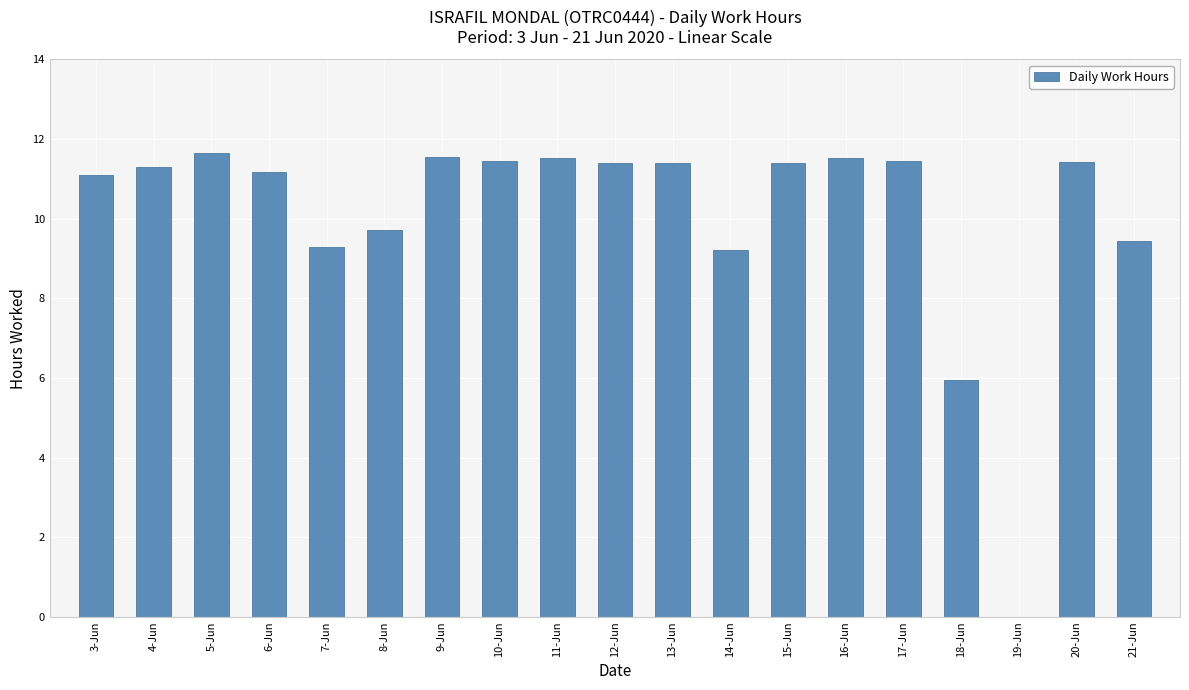

What is the sum of the values at 7-Jun and 11-Jun?

20.8